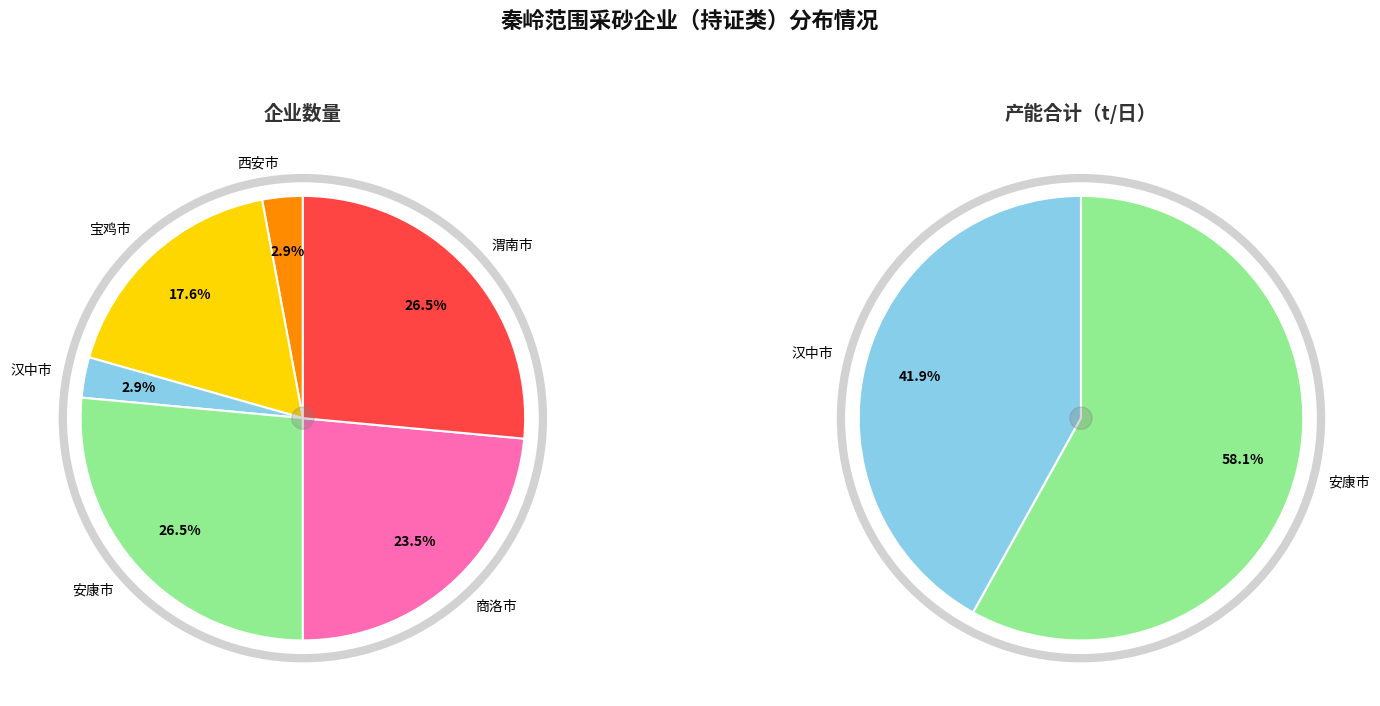

What percentage is the 商洛市 slice, to the nearest percent?

24%